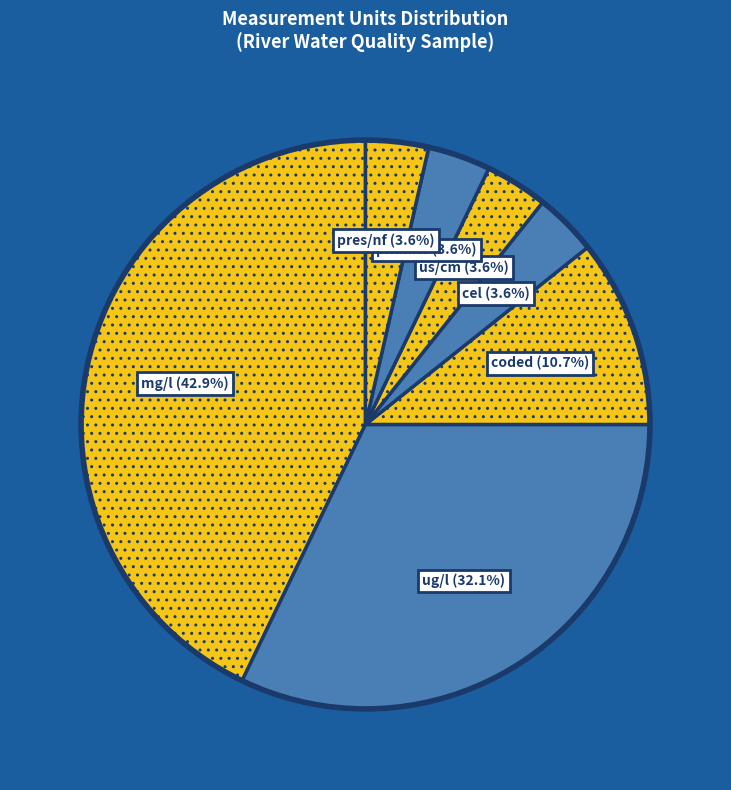

How many slices are in this pie chart?

7